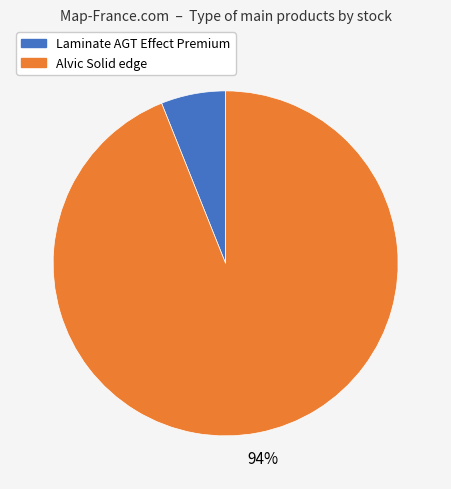

Which has a higher value, Laminate AGT Effect Premium or Alvic Solid edge?

Alvic Solid edge